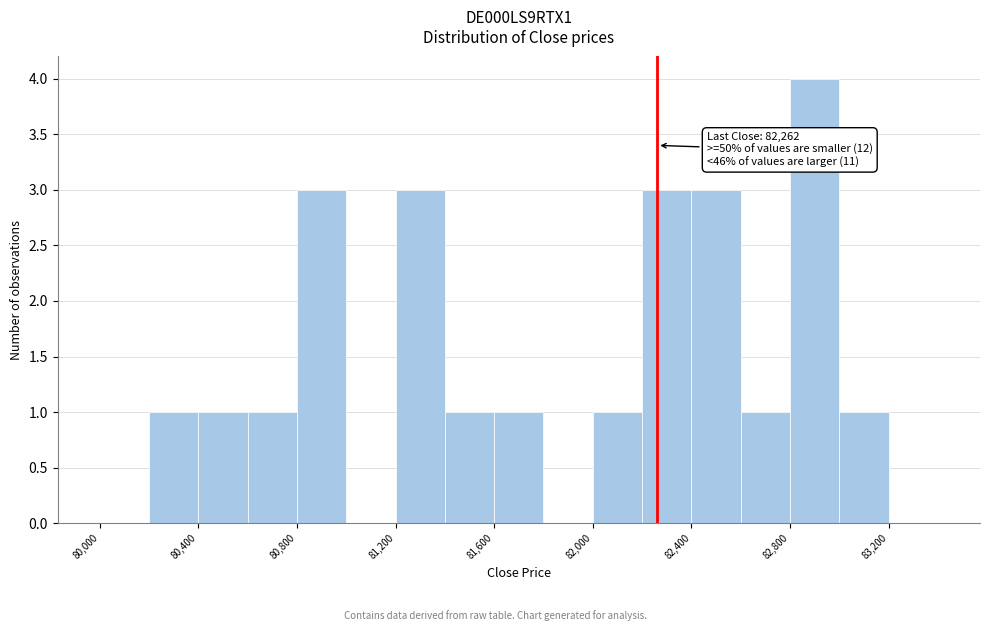

Over which range of the x-axis is the bar tallest?

82800 to 83000